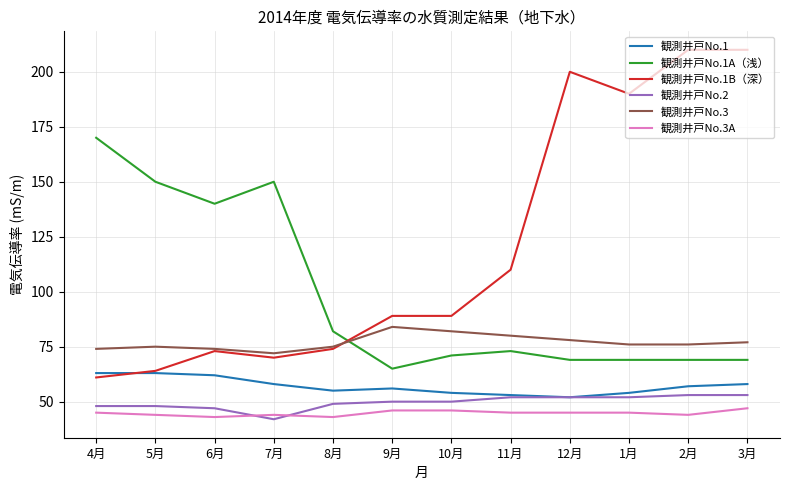

Reading right to left, extract all data points from this chart.

観測井戸No.1: 58	57	54	52	53	54	56	55	58	62	63	63
観測井戸No.1A（浅）: 69	69	69	69	73	71	65	82	150	140	150	170
観測井戸No.1B（深）: 210	210	190	200	110	89	89	74	70	73	64	61
観測井戸No.2: 53	53	52	52	52	50	50	49	42	47	48	48
観測井戸No.3: 77	76	76	78	80	82	84	75	72	74	75	74
観測井戸No.3A: 47	44	45	45	45	46	46	43	44	43	44	45